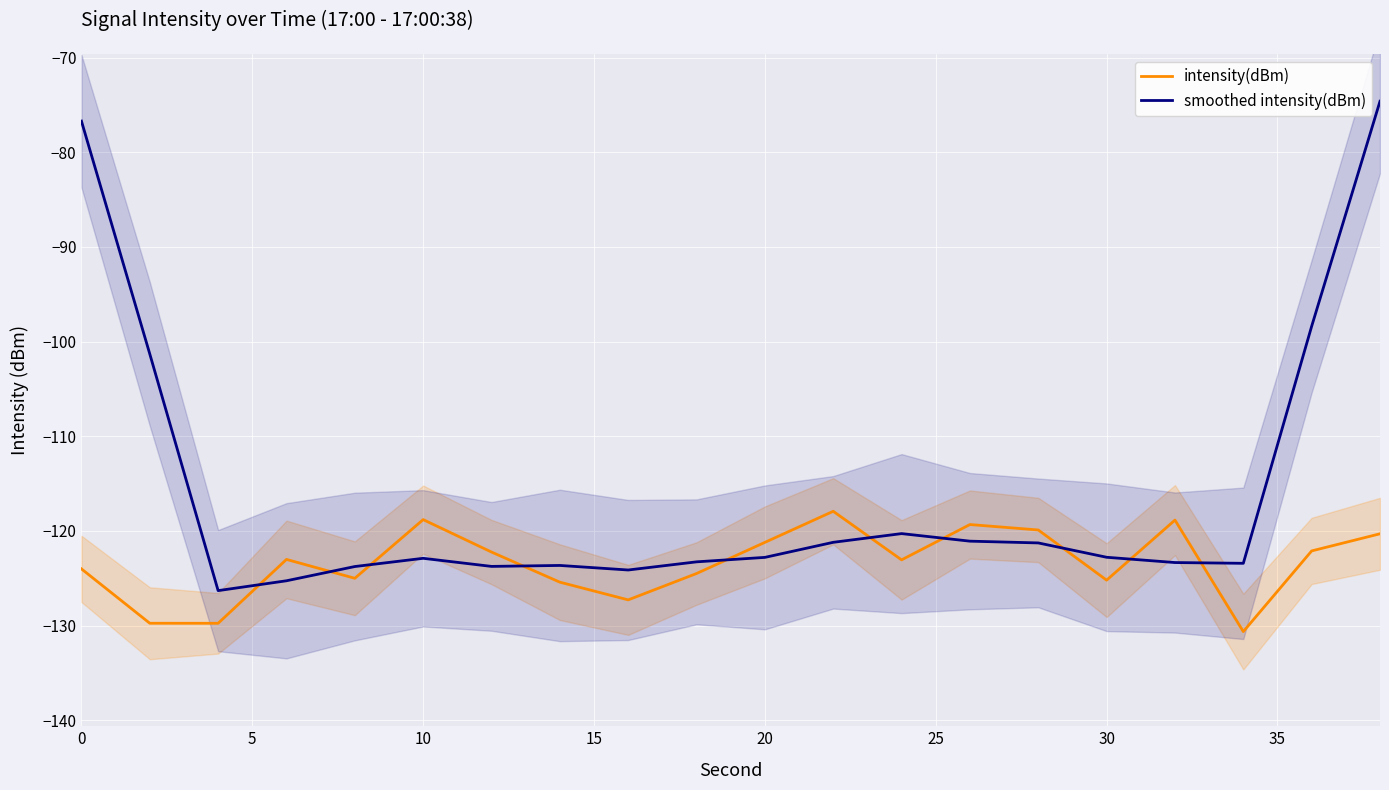

What is the highest value of the intensity(dBm) series?

-117.9